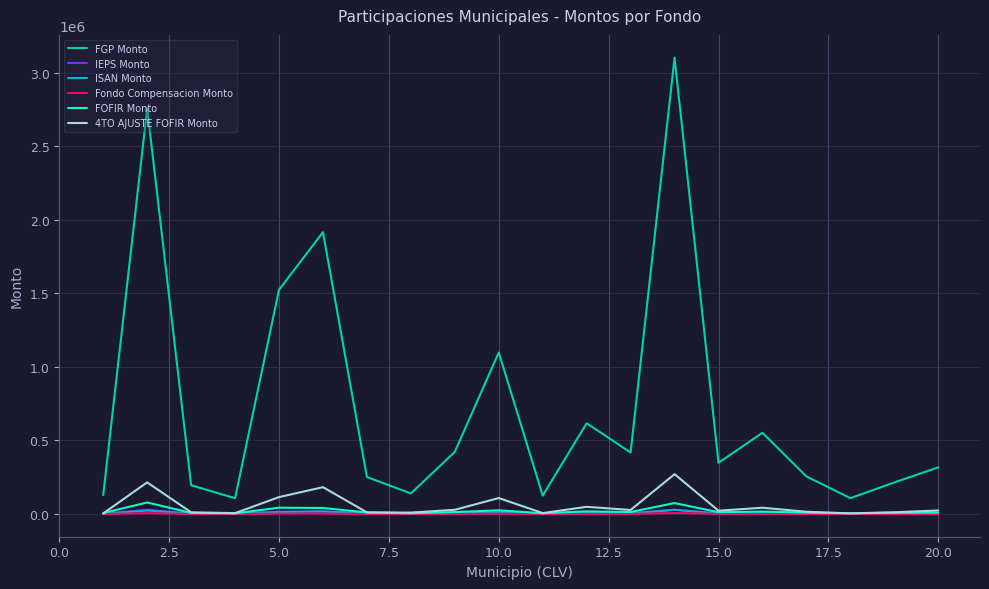

True or false: FGP Monto and 4TO AJUSTE FOFIR Monto cross at least once.

False